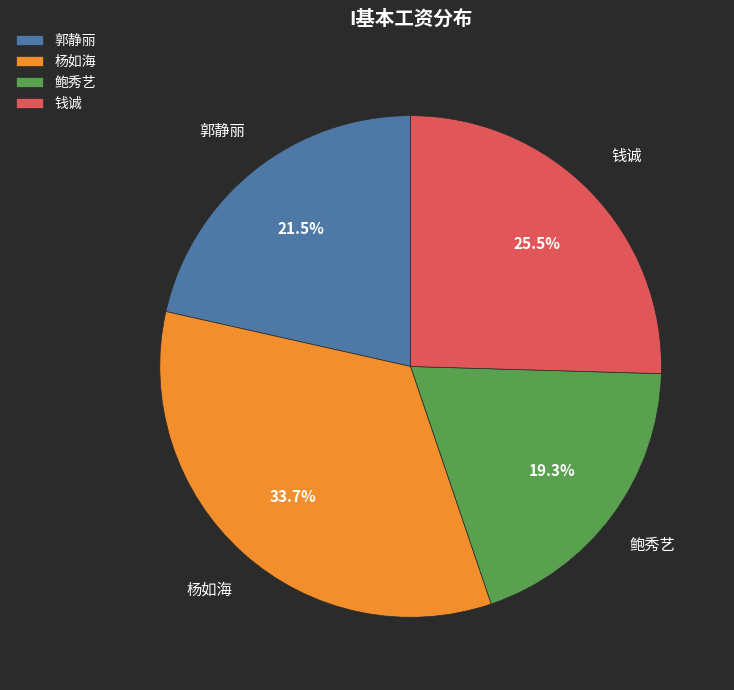

To the nearest percent, what is the average slice percentage?

25%